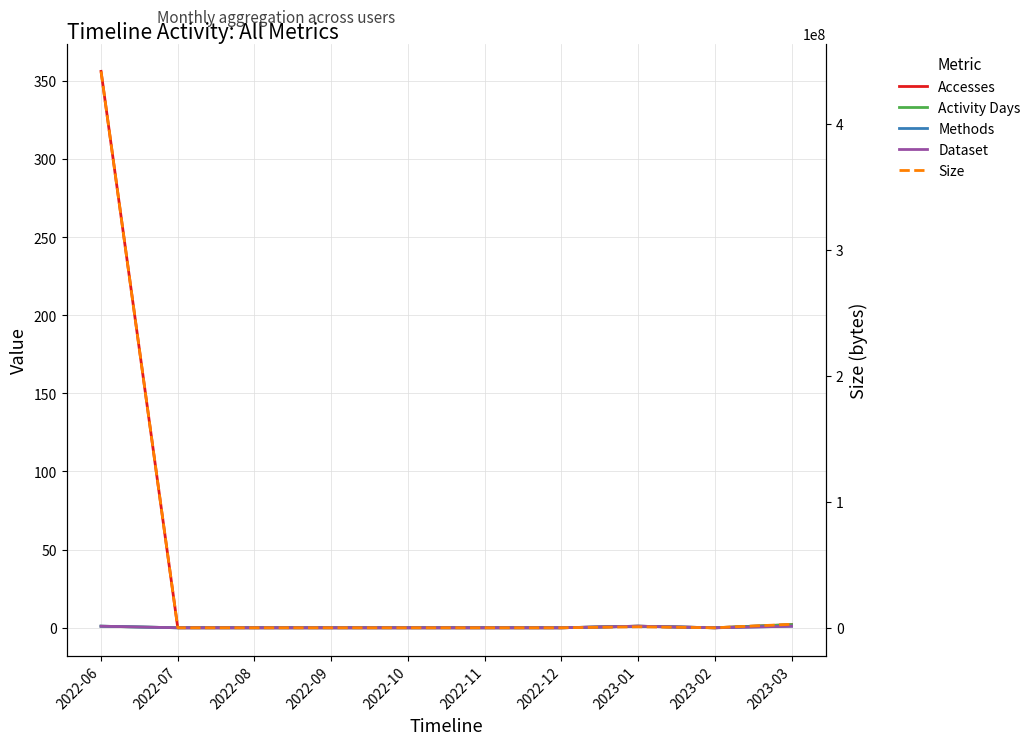

What is the difference between the maximum and minimum values in the Size series?

441523168